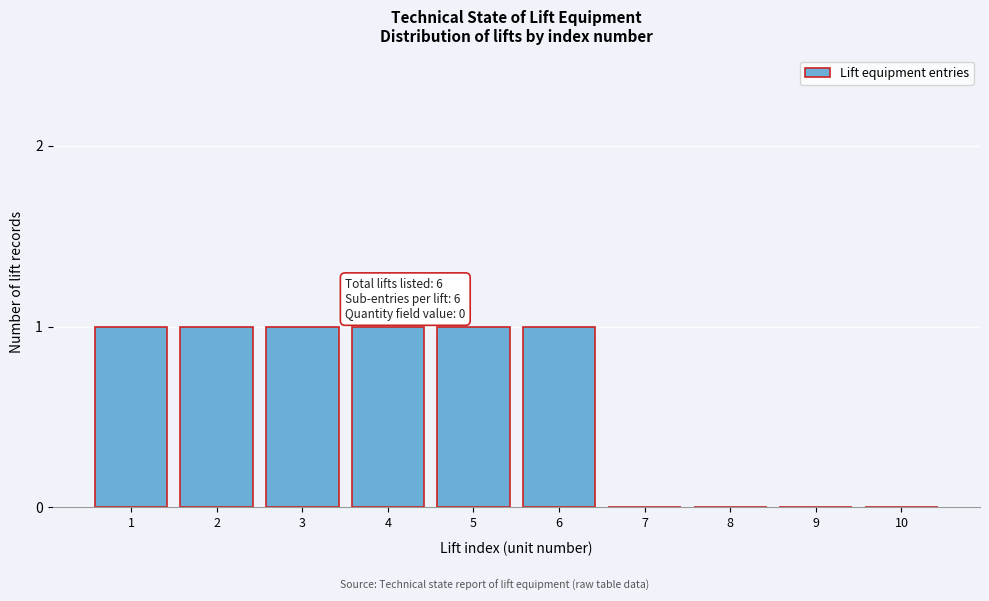

Reading left to right, what are all the values shown in this chart?

1=1	2=1	3=1	4=1	5=1	6=1	7=0	8=0	9=0	10=0